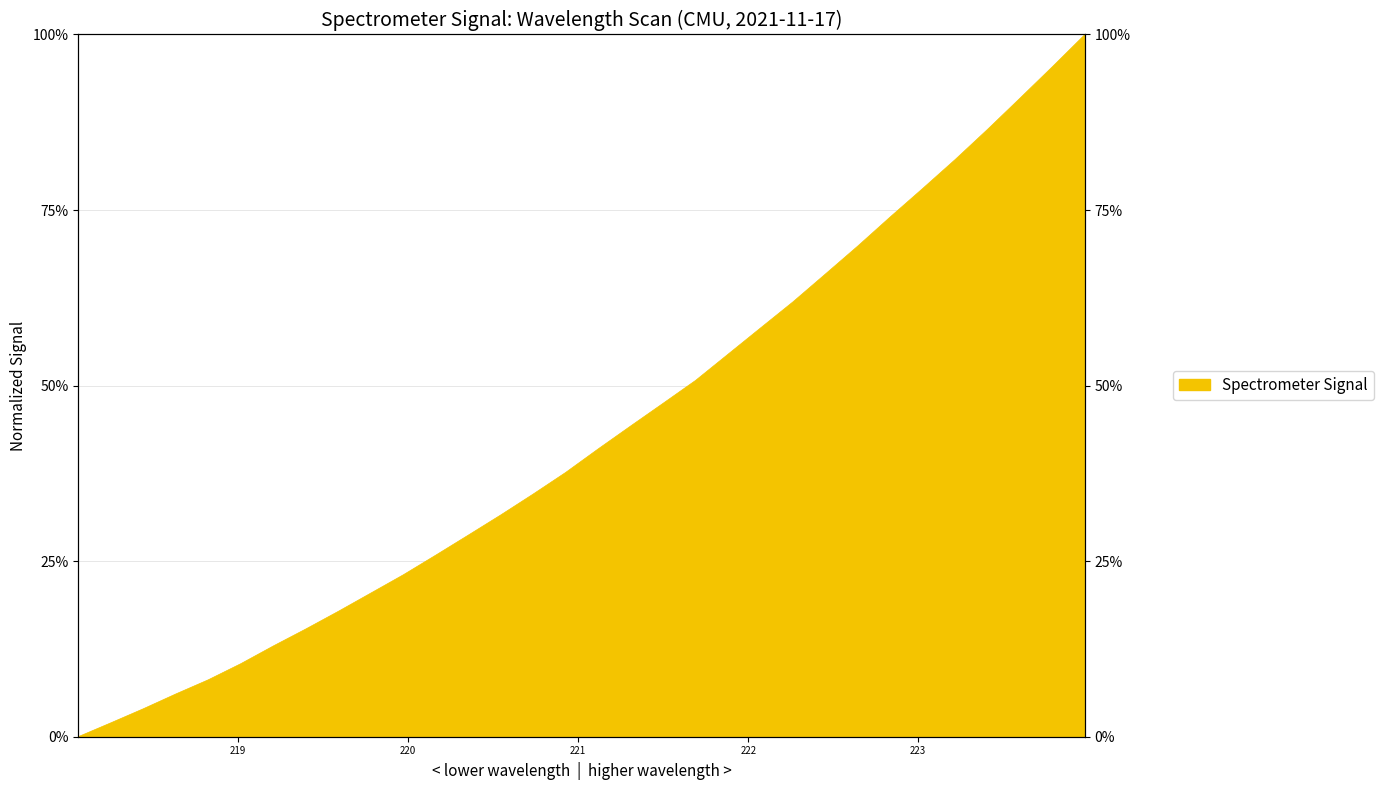

Where is the data nearest to the value 50?

221.6902